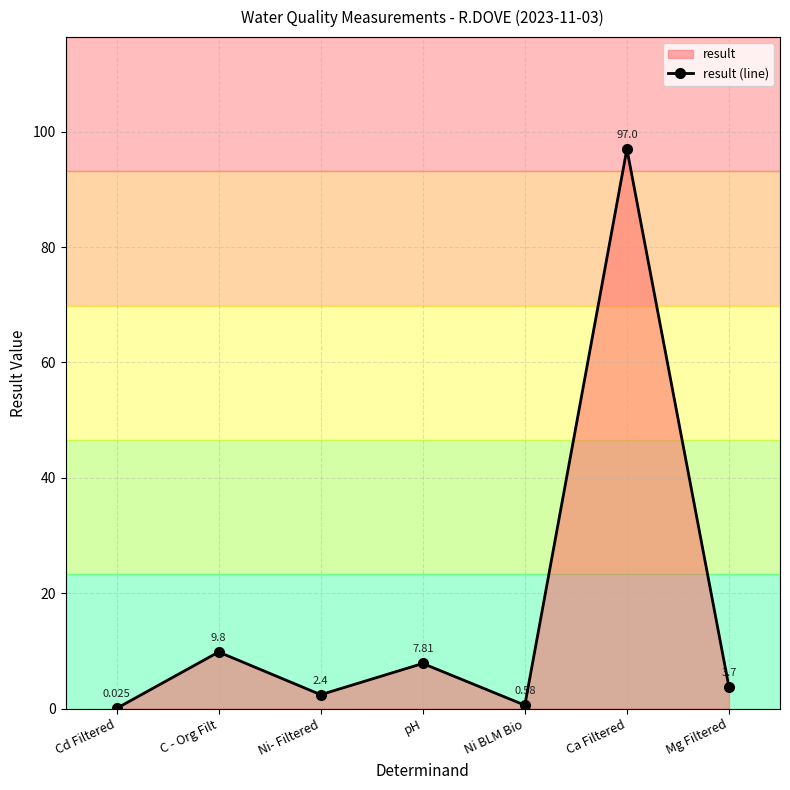

Where is the first local minimum?

Ni- Filtered